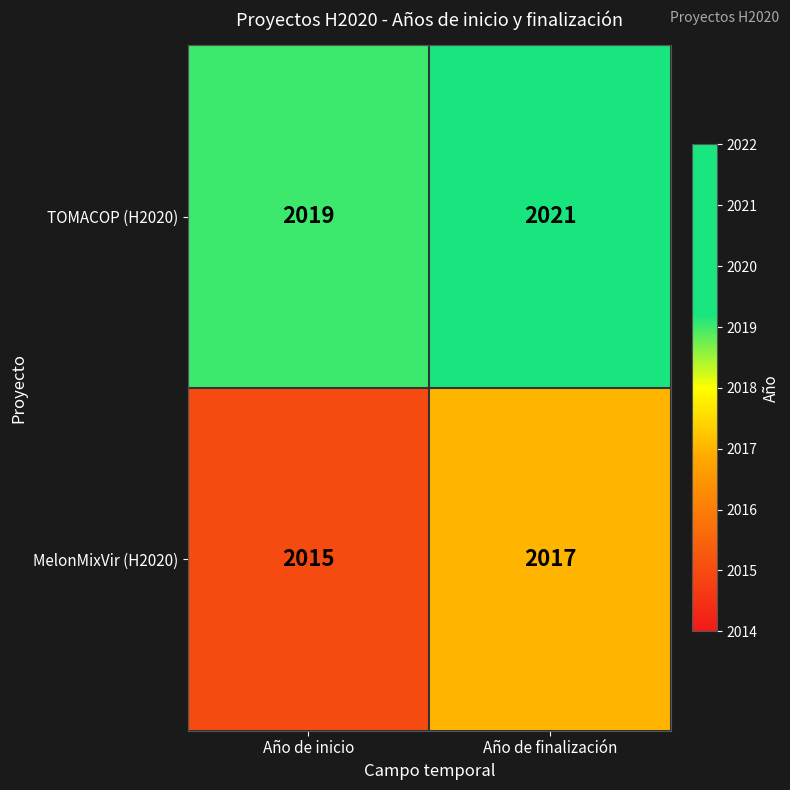

What value does the TOMACOP (H2020) series have at Año de finalización?

2021